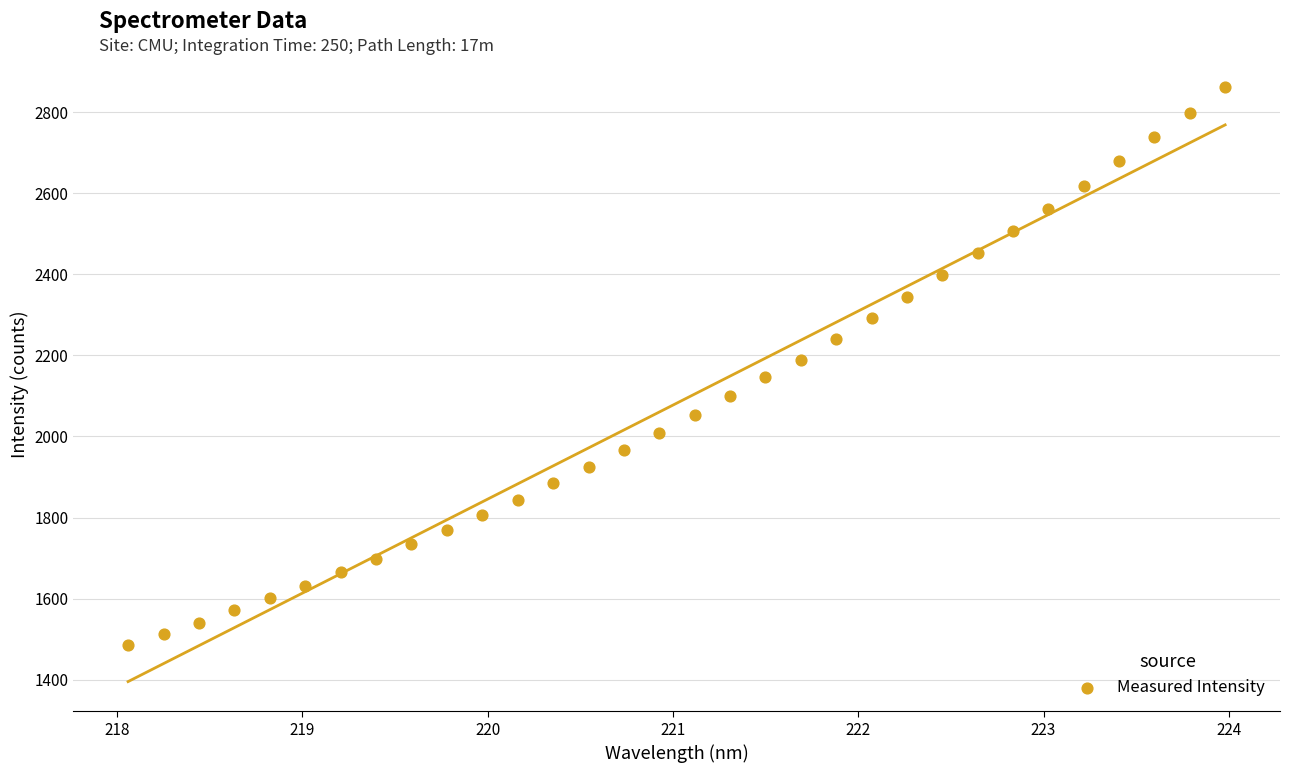

What is the range of X values (max minus min)?

5.9